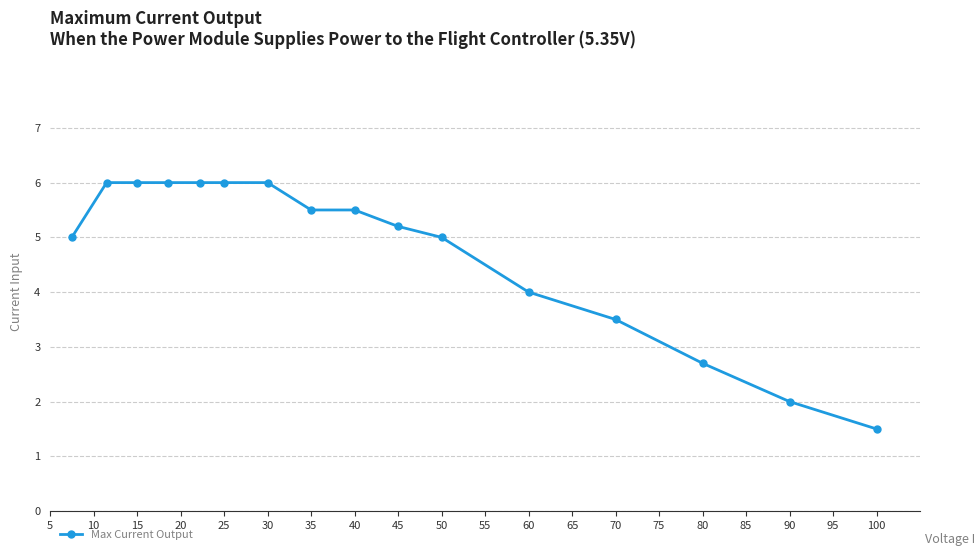

Count the number of data series in this chart.

1